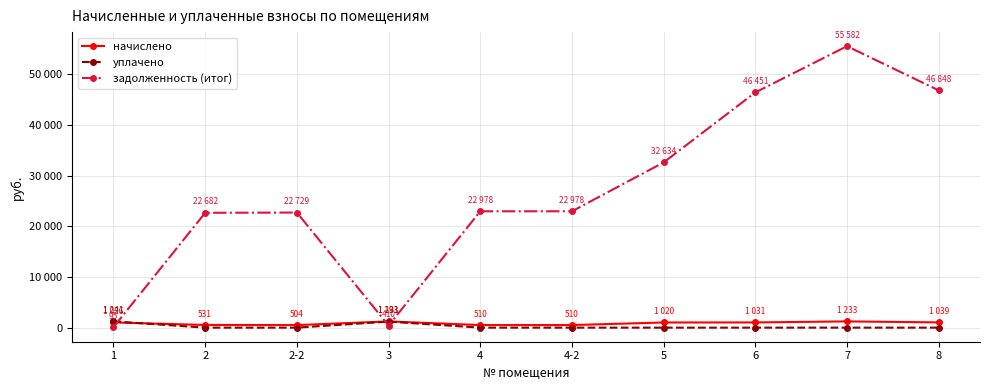

Where do задолженность (итог) and начислено first cross each other?

1 and 2